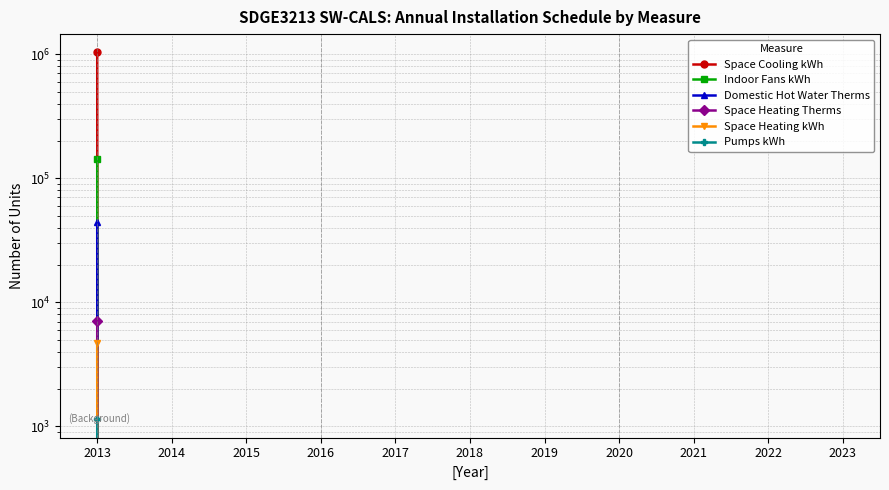

True or false: Domestic Hot Water Therms and Space Heating Therms cross at least once.

False